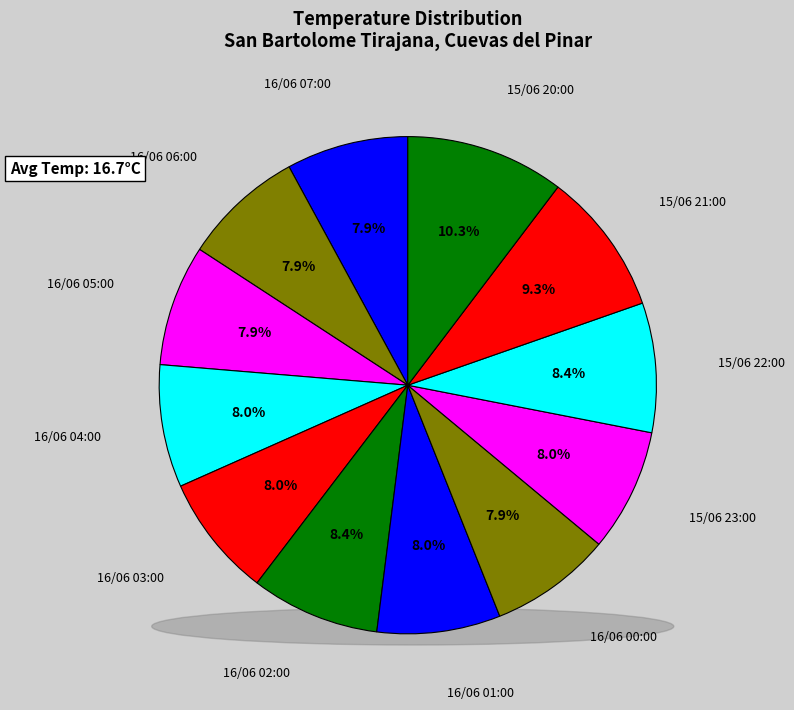

To the nearest percent, what portion does 16/06 00:00 represent?

8%